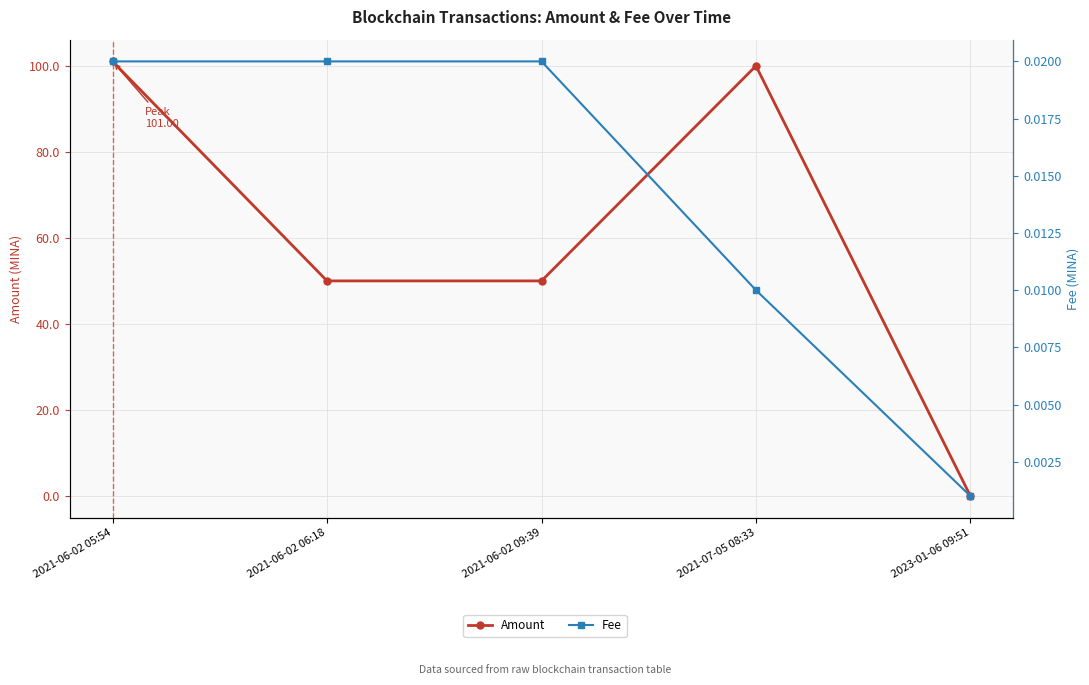

At which category does the chart reach its minimum across all series?

2023-01-06 09:51